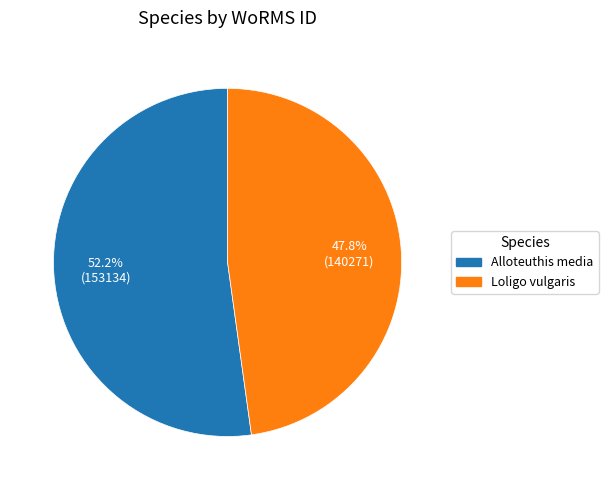

To the nearest percent, what portion does Loligo vulgaris represent?

48%